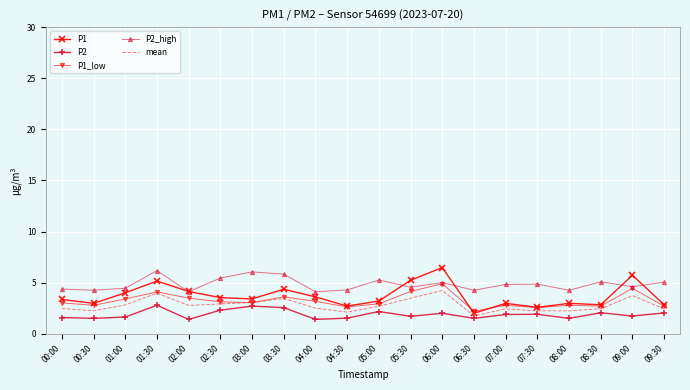

The value of P1_low at 04:30 is 0.8. True or false?

False